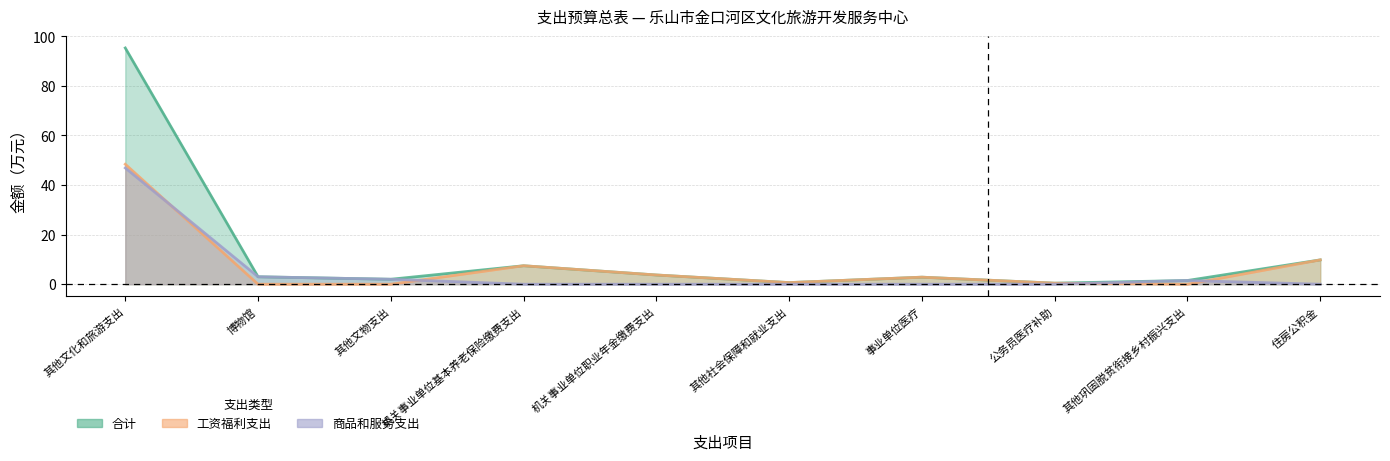

Does the chart have visible grid lines?

Yes